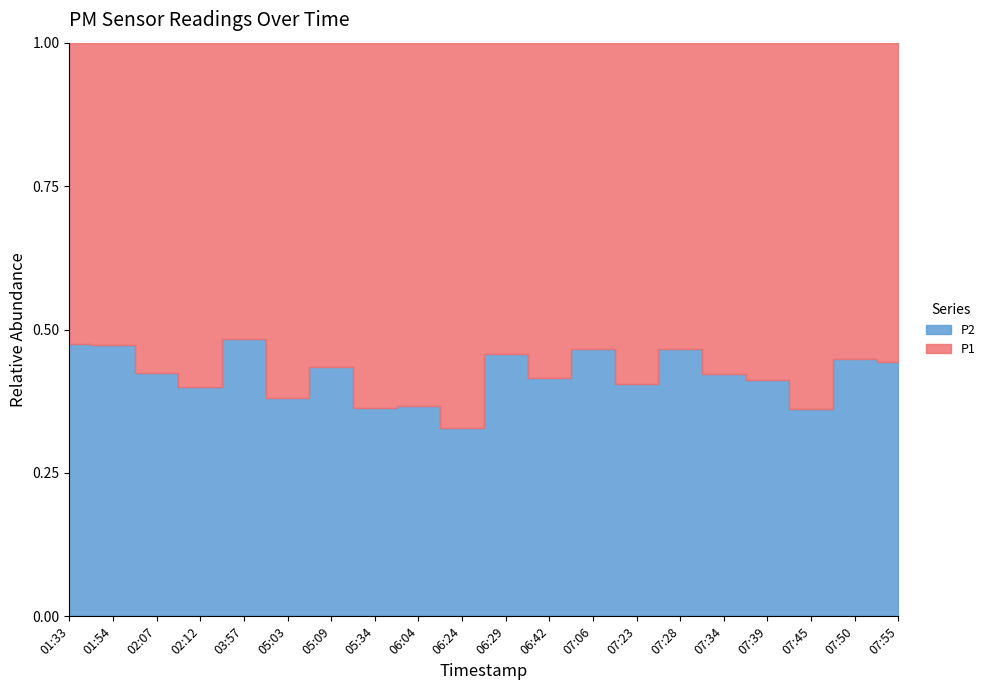

What is the label of the 10th point from the left?

06:24